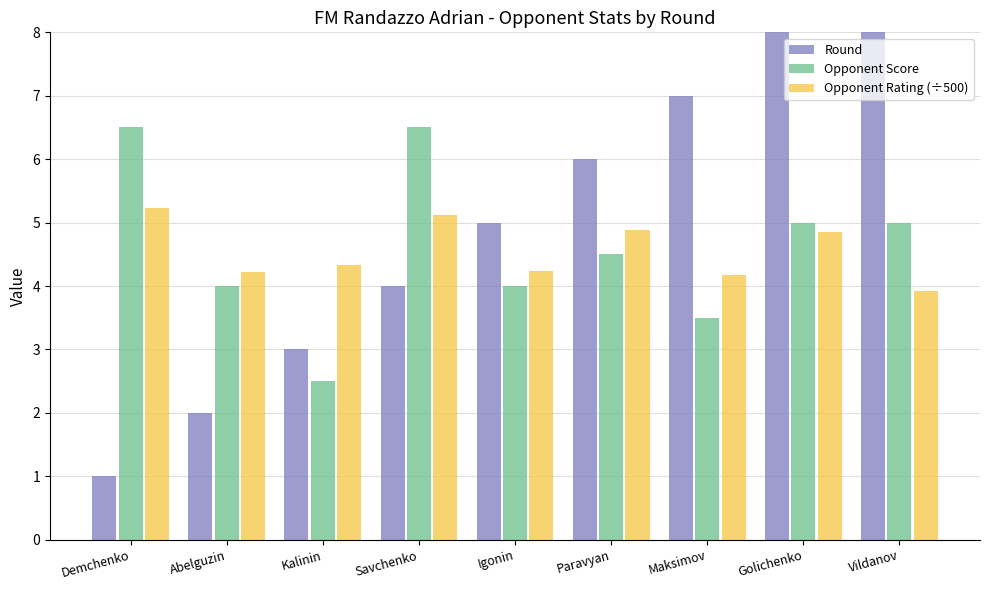

Reading left to right, what are all the values shown in this chart?

Round: Demchenko=1.0	Abelguzin=2.0	Kalinin=3.0	Savchenko=4.0	Igonin=5.0	Paravyan=6.0	Maksimov=7.0	Golichenko=8.0	Vildanov=9.0
Opponent Score: Demchenko=6.5	Abelguzin=4.0	Kalinin=2.5	Savchenko=6.5	Igonin=4.0	Paravyan=4.5	Maksimov=3.5	Golichenko=5.0	Vildanov=5.0
Opponent Rating (÷500): Demchenko=5.2	Abelguzin=4.2	Kalinin=4.3	Savchenko=5.1	Igonin=4.2	Paravyan=4.9	Maksimov=4.2	Golichenko=4.9	Vildanov=3.9